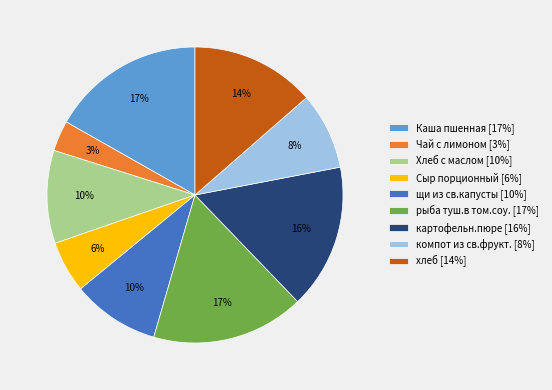

True or false: Сыр порционный accounts for 13% of the total.

False